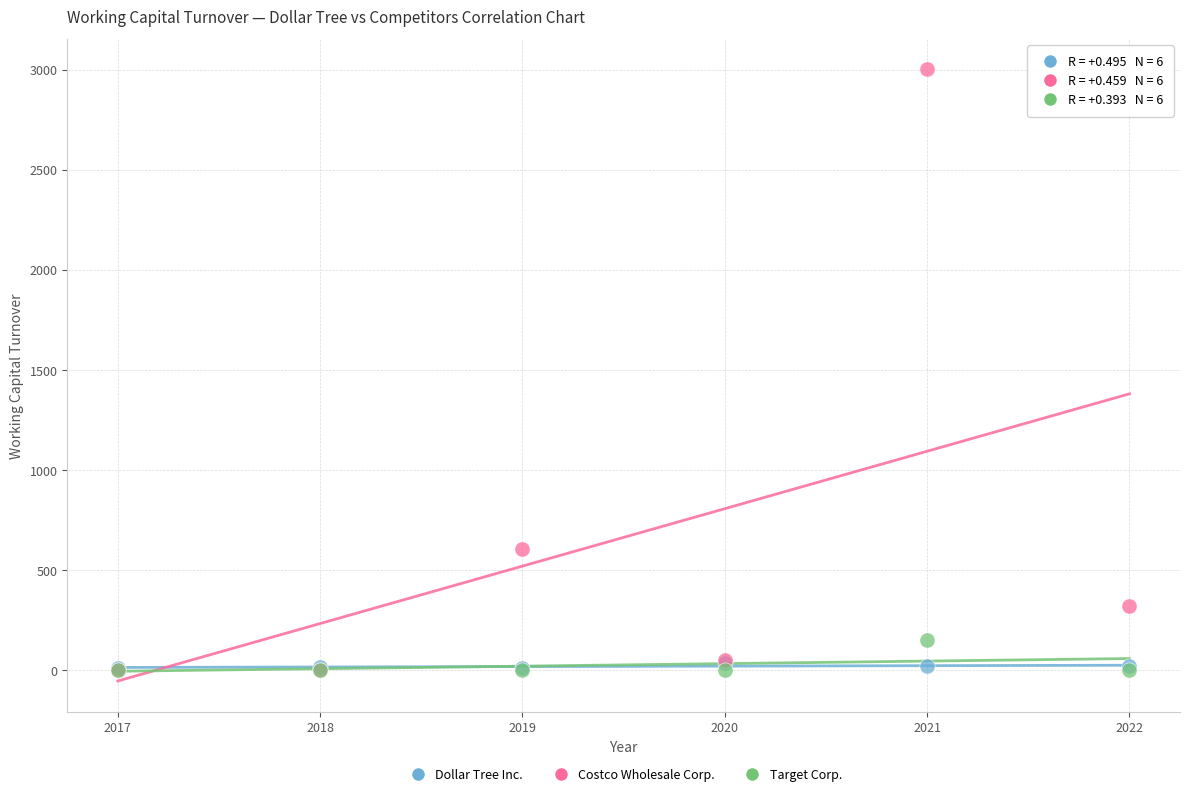

Across all series, what Y value is closest to 1500?

602.2